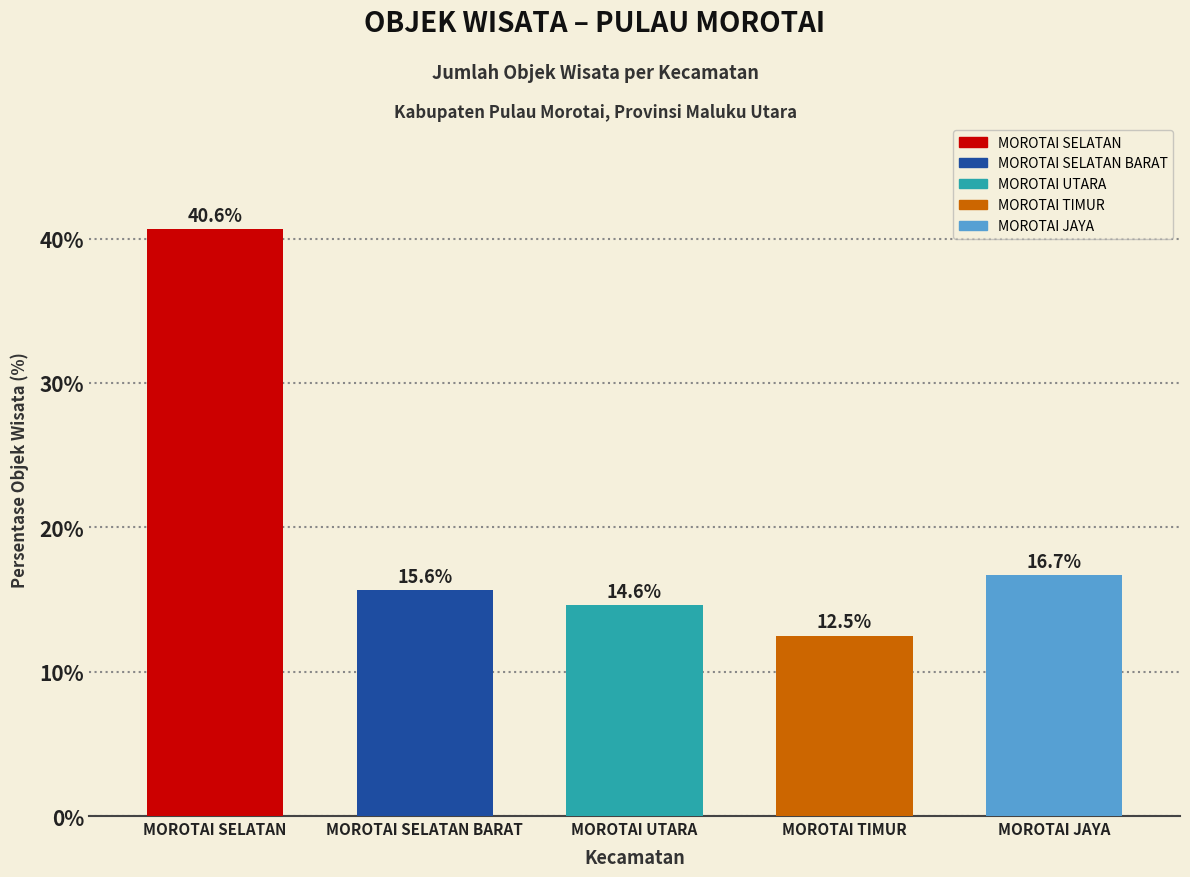

List the labels in order of value, largest first.

MOROTAI SELATAN, MOROTAI JAYA, MOROTAI SELATAN BARAT, MOROTAI UTARA, MOROTAI TIMUR